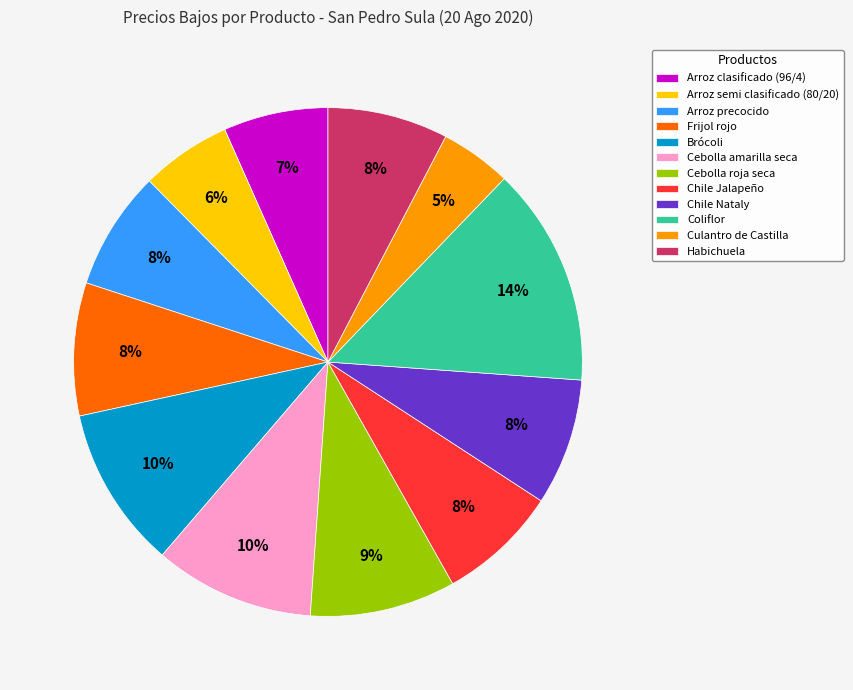

To the nearest percent, what is the average slice percentage?

8%